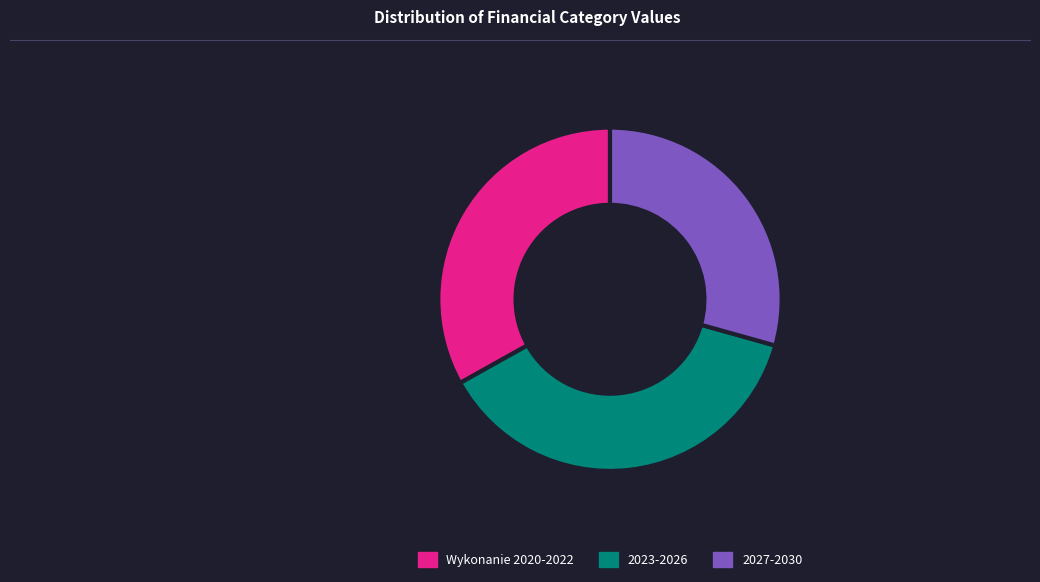

How many slices are in this pie chart?

3